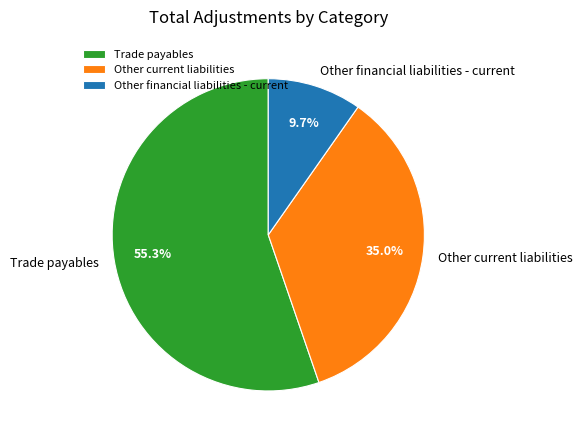

True or false: Other current liabilities accounts for 35% of the total.

True